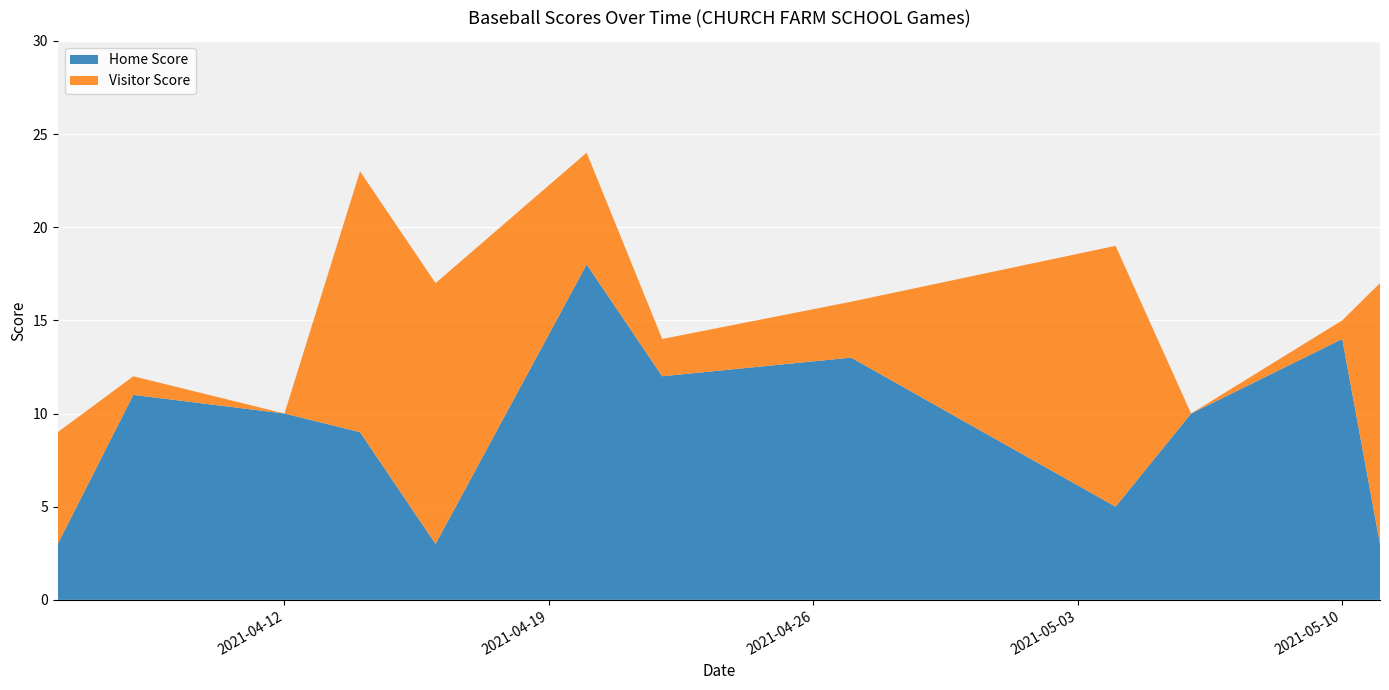

Reading right to left, what are all the values shown in this chart?

Home Score: 2021-05-11=3	2021-05-10=14	2021-05-06=10	2021-05-04=5	2021-04-27=13	2021-04-22=12	2021-04-20=18	2021-04-16=3	2021-04-14=9	2021-04-12=10	2021-04-08=11	2021-04-06=3
Visitor Score: 2021-05-11=14	2021-05-10=1	2021-05-06=0	2021-05-04=14	2021-04-27=3	2021-04-22=2	2021-04-20=6	2021-04-16=14	2021-04-14=14	2021-04-12=0	2021-04-08=1	2021-04-06=6